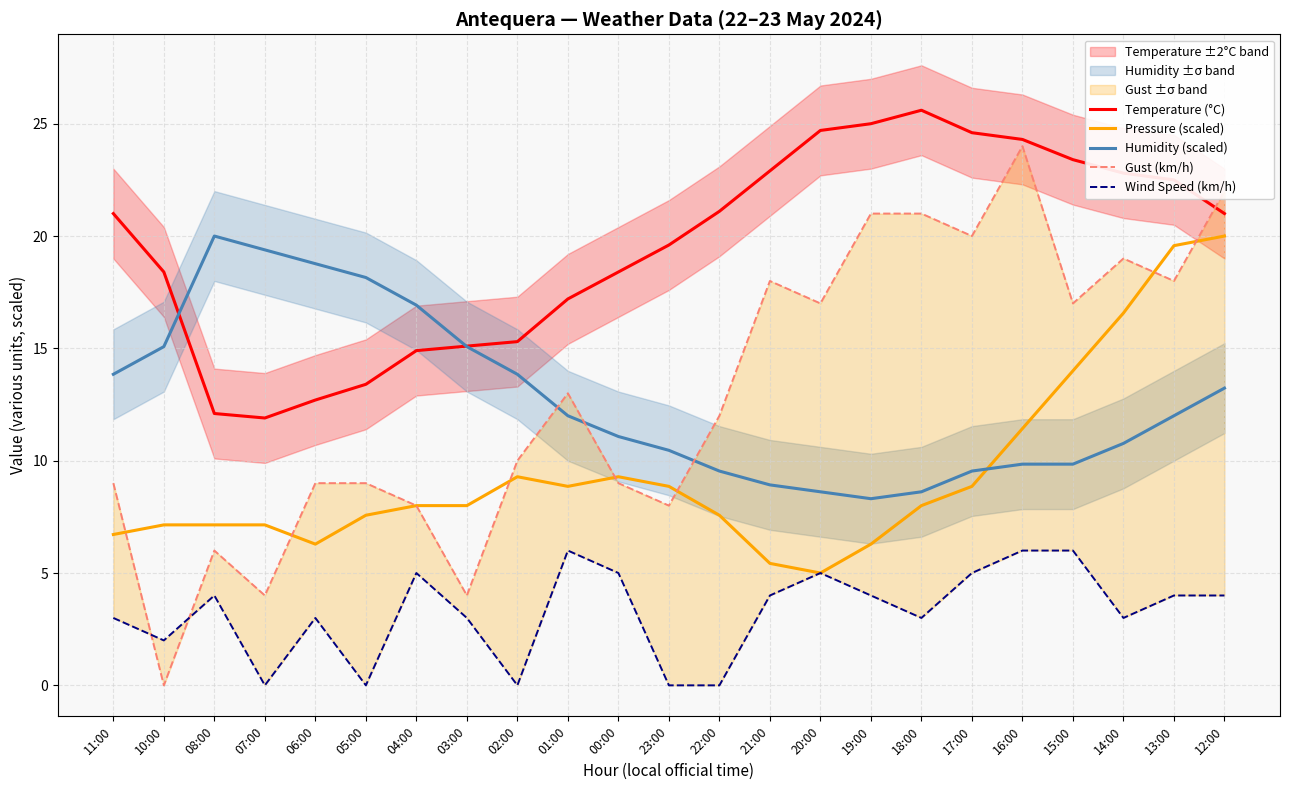

What is the difference between the highest and lowest values at 02:00?

15.3